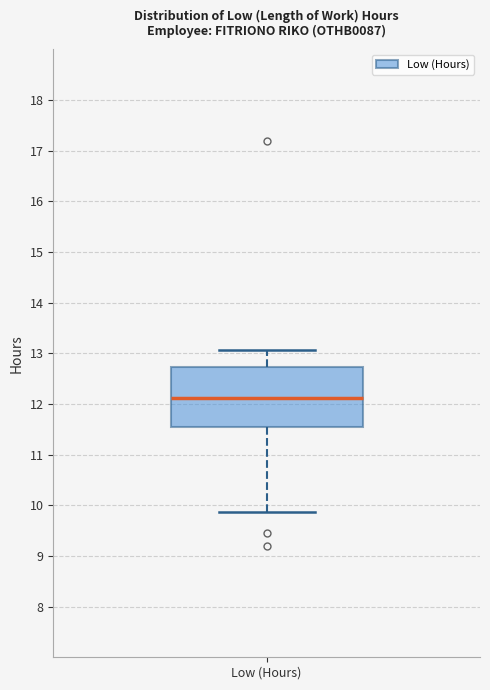

Transcribe this box plot: give where the median line is, the range the box spans, and where the two whiskers end, as read against the y-axis. The values are not printed on the chart, so give them approximately, as read against the axis.

median 12.1, box 11.5 to 12.7, whiskers 9.9 to 13.1